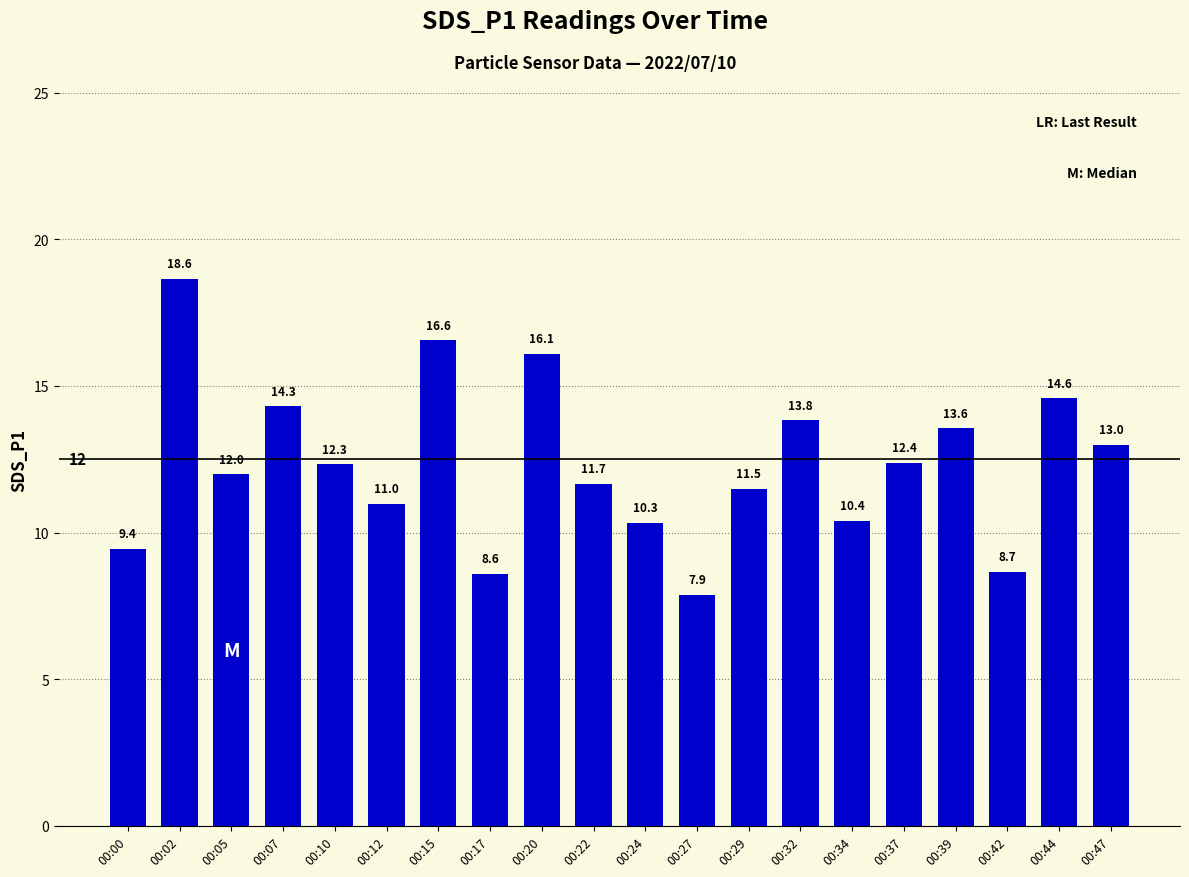

Which category has the highest value across all series?

00:02